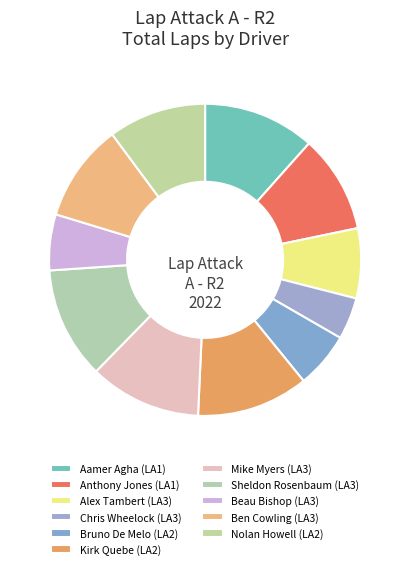

How many segments does this pie chart have?

11